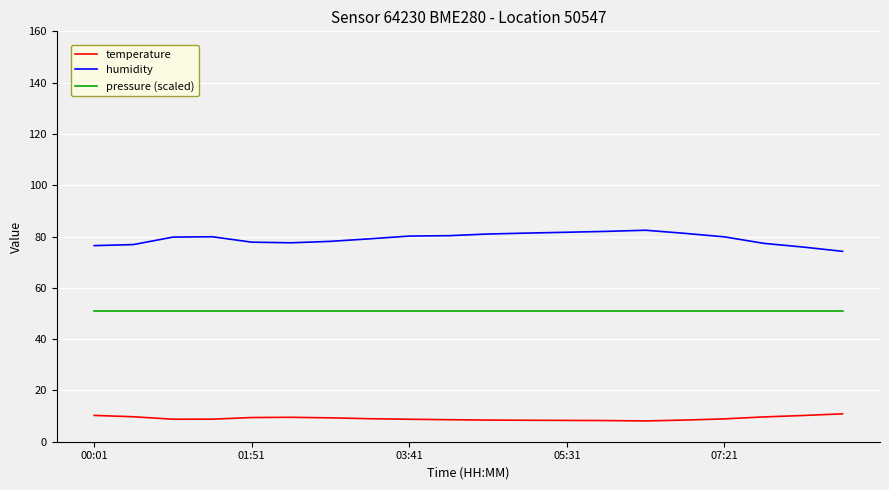

What is the smallest value displayed?

8.1